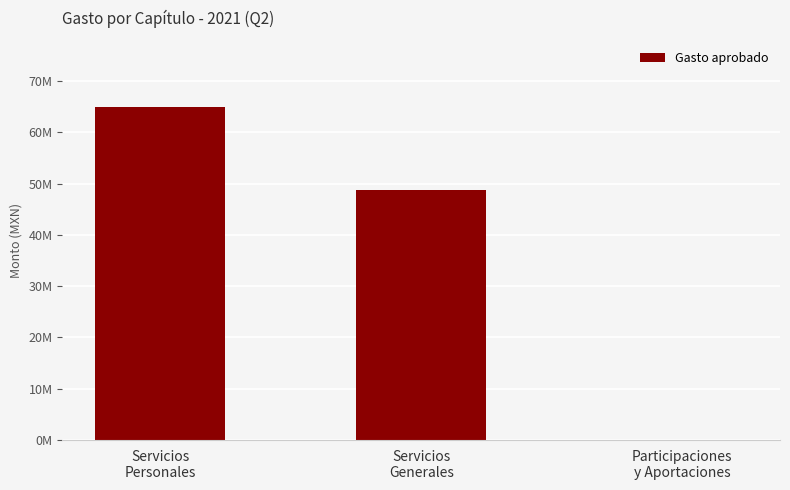

Are the bars horizontal?

No